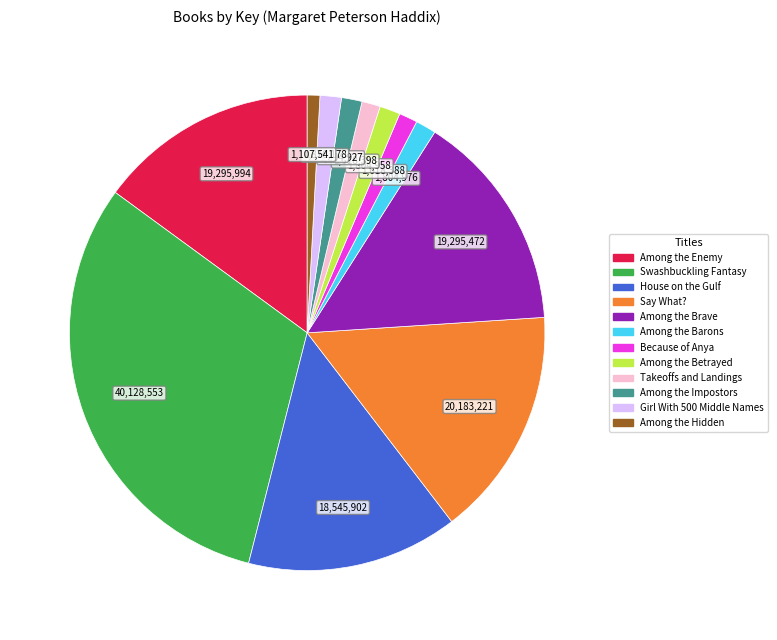

Which slice is the largest?

Swashbuckling Fantasy